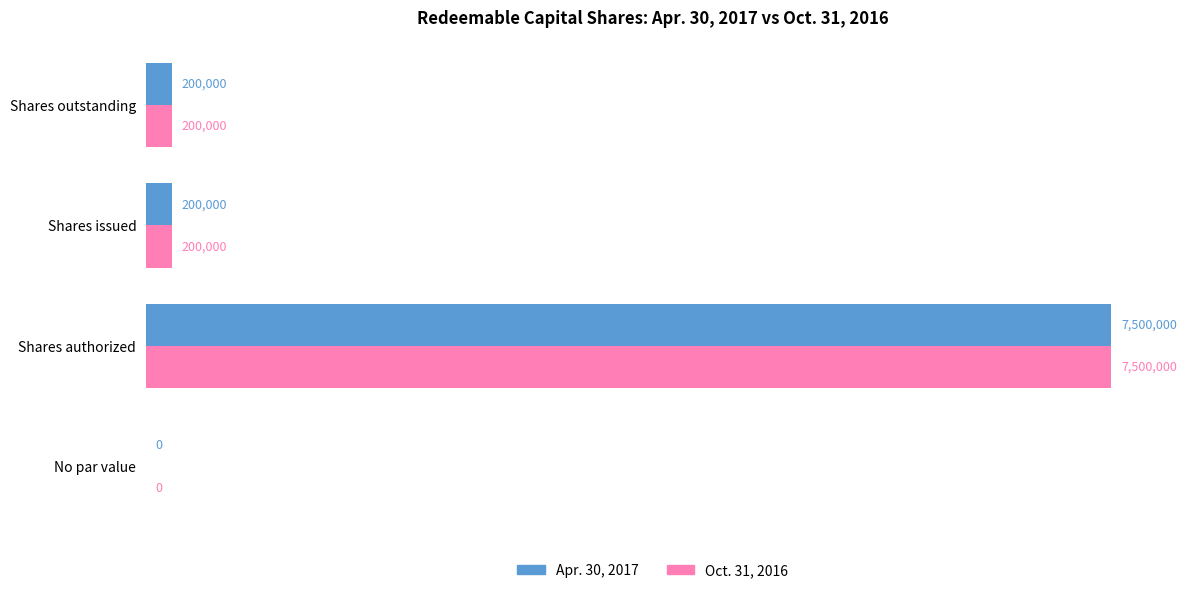

What are all the series names shown in the legend?

Apr. 30, 2017, Oct. 31, 2016